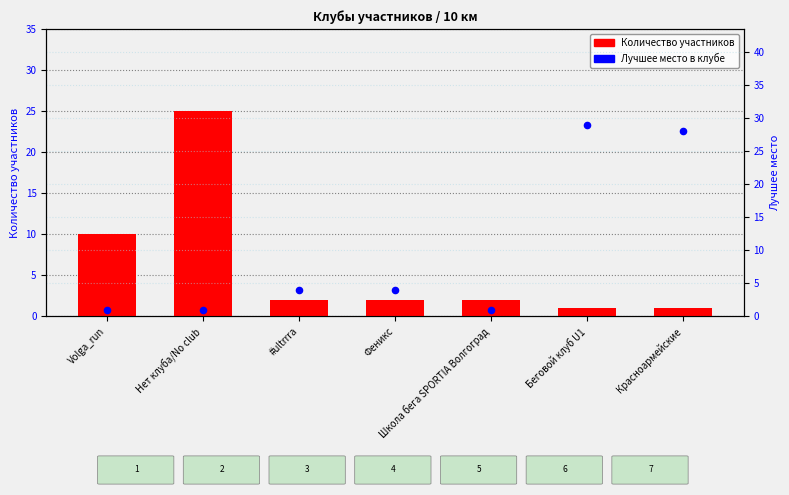

Is the value of Лучшее место в клубе at Школа бега SPORTIA Волгоград greater than the value of Количество участников at #ultrrra?

No